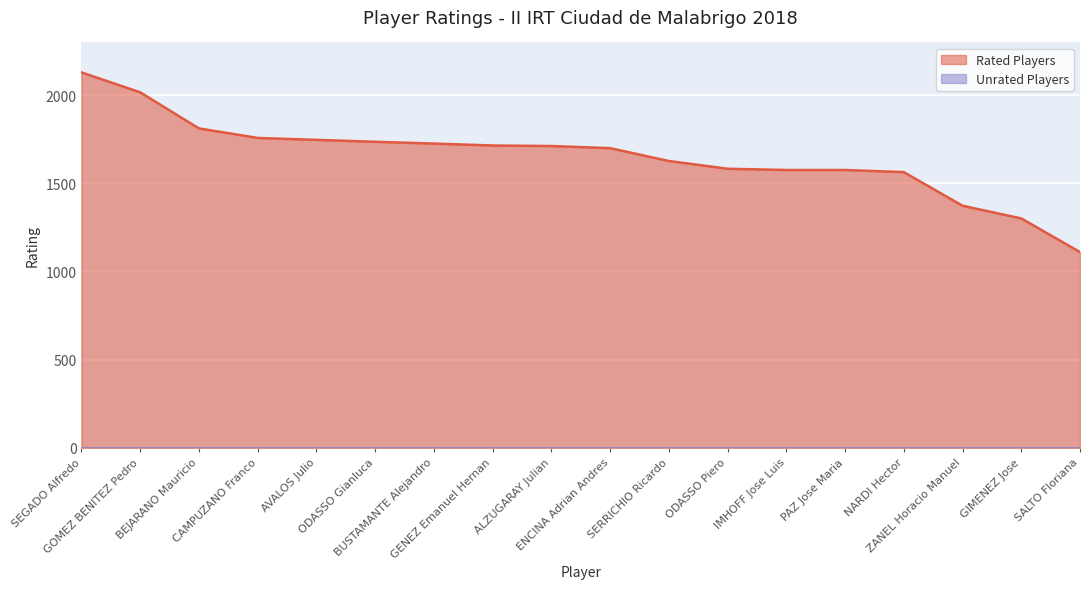

At which label is the value closest to 1620?

SERRICHIO Ricardo